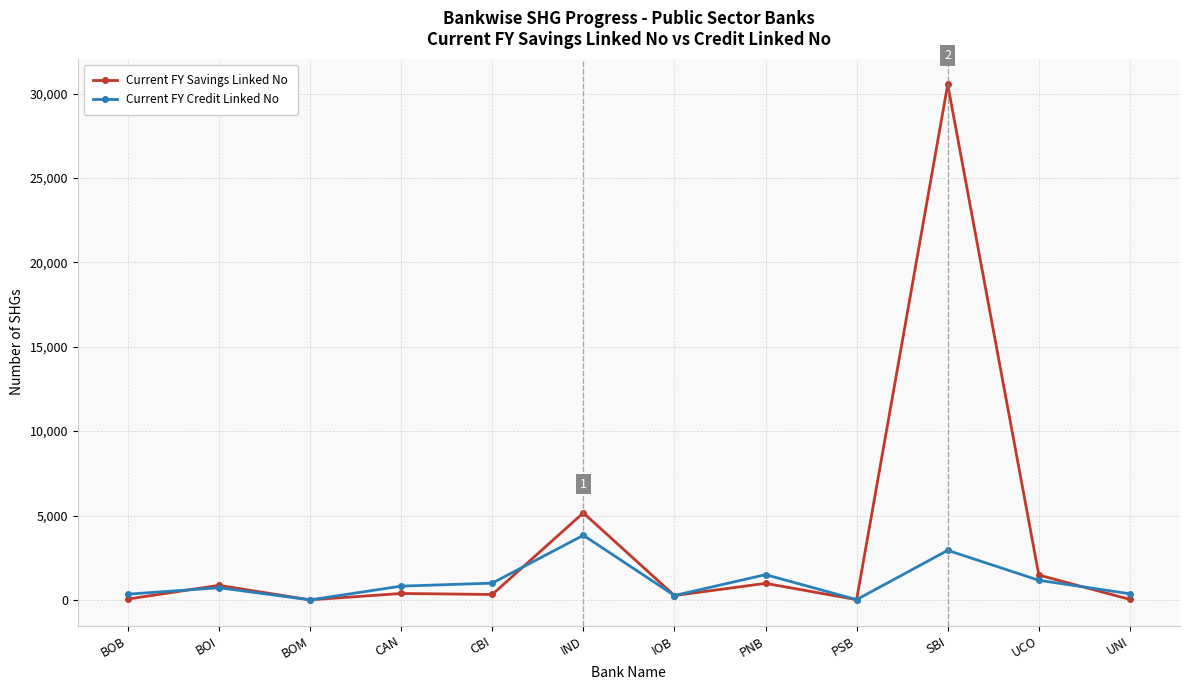

Read the Current FY Credit Linked No value at IND, to the nearest 50.

3850